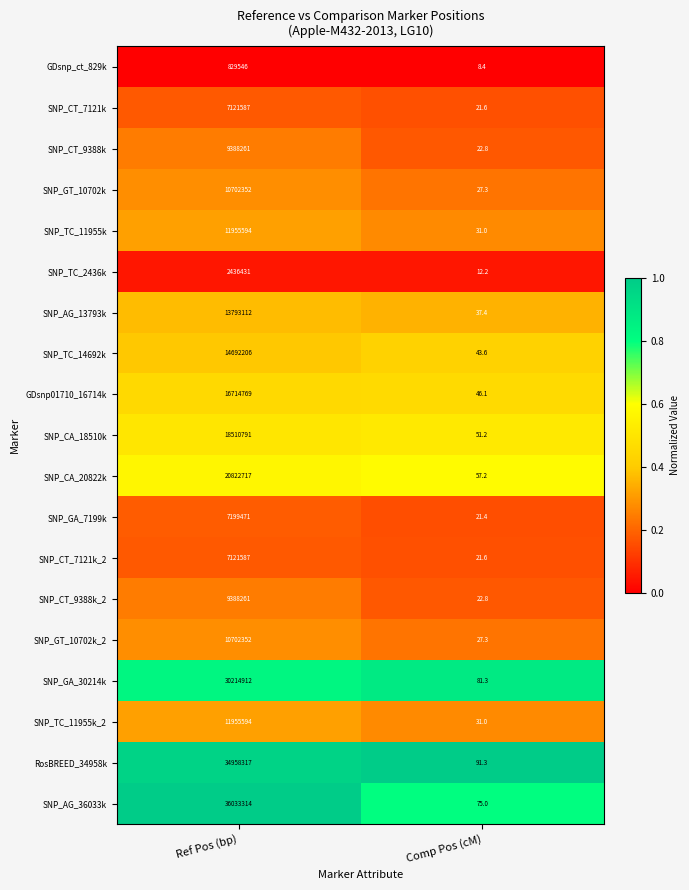

At which label is SNP_GT_10702k closest to 5351189?

Comp Pos (cM)